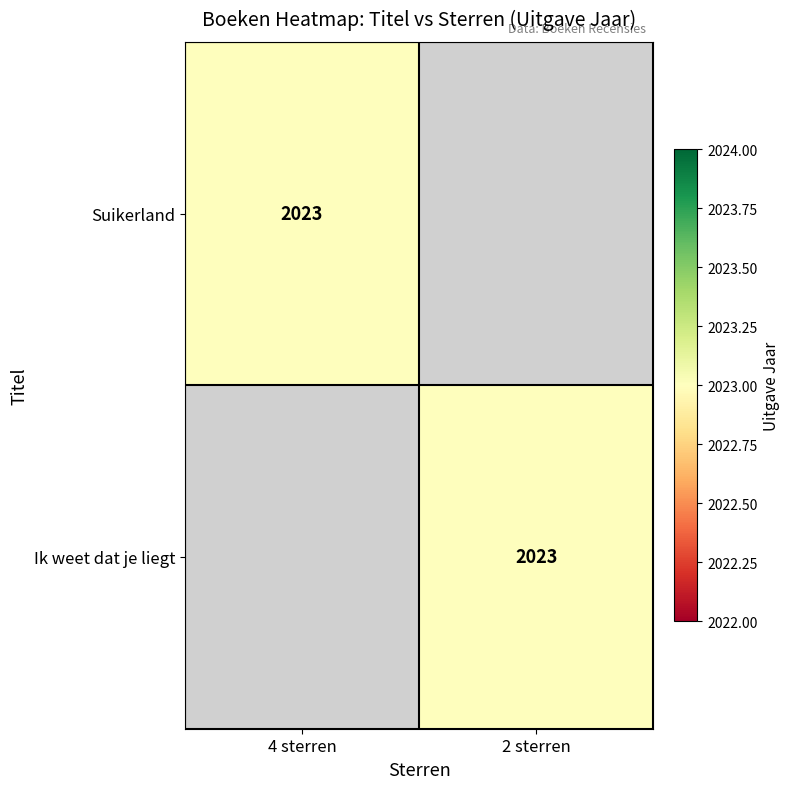

Is it true that Ik weet dat je liegt equals 2023 at 2 sterren?

True